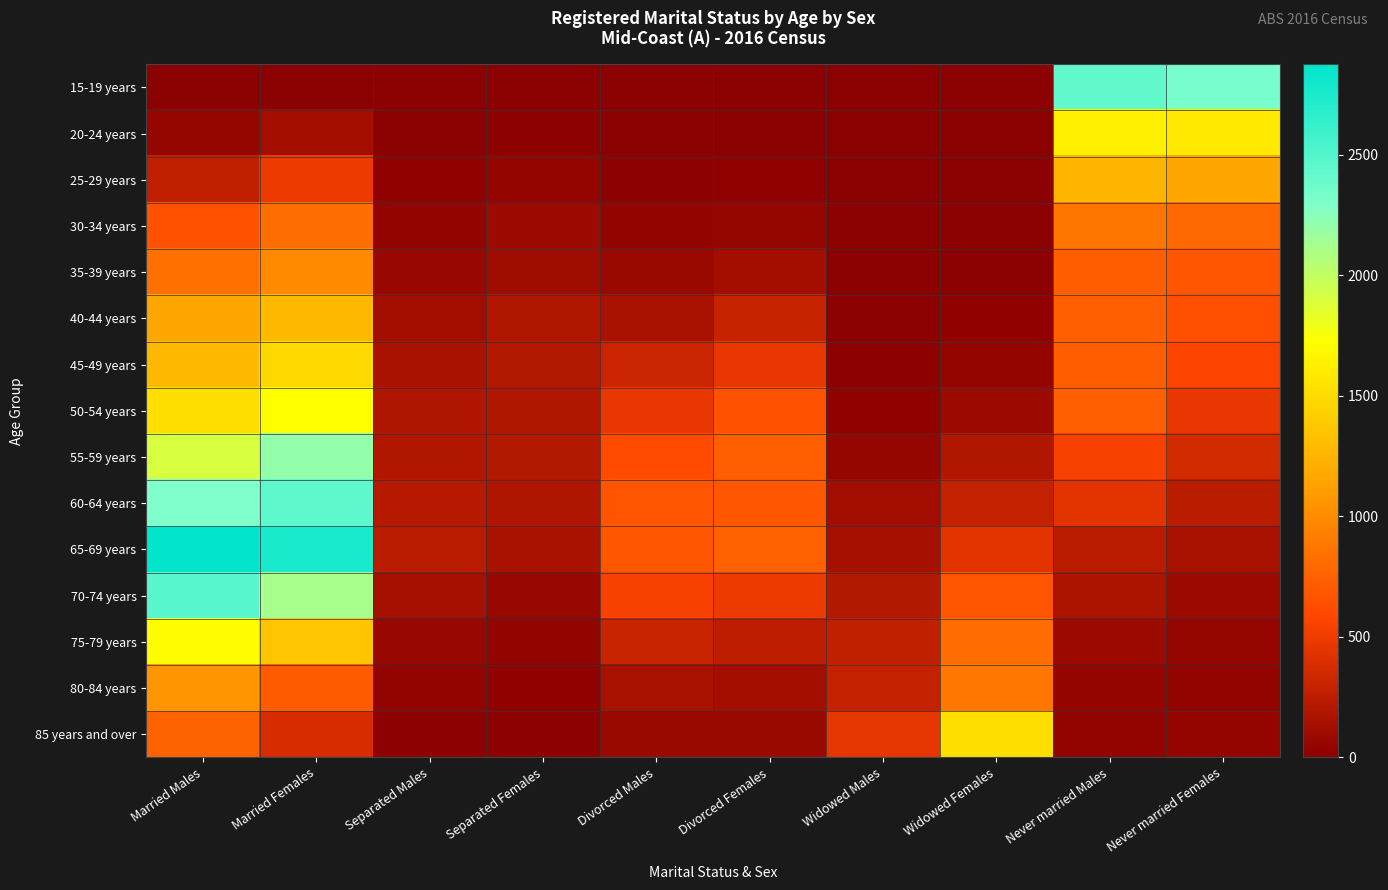

What is the greatest value displayed?

2876